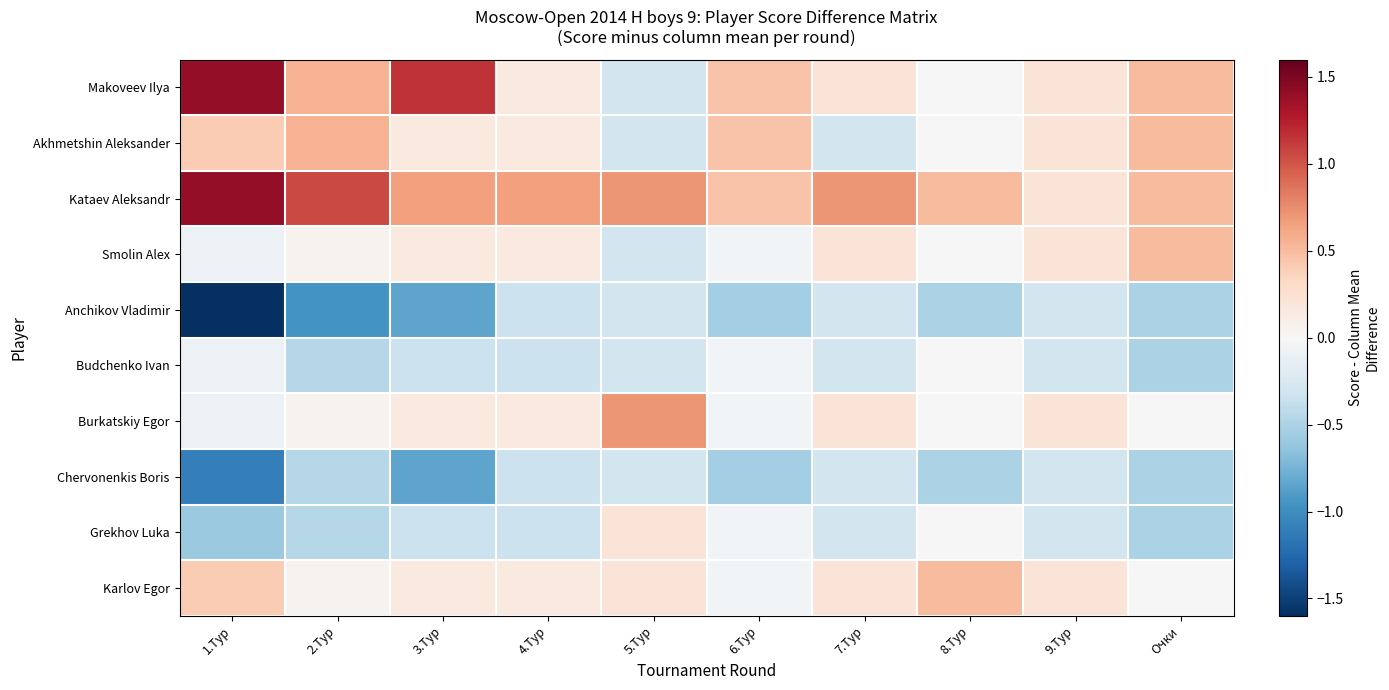

Count the number of categories in the chart.

10